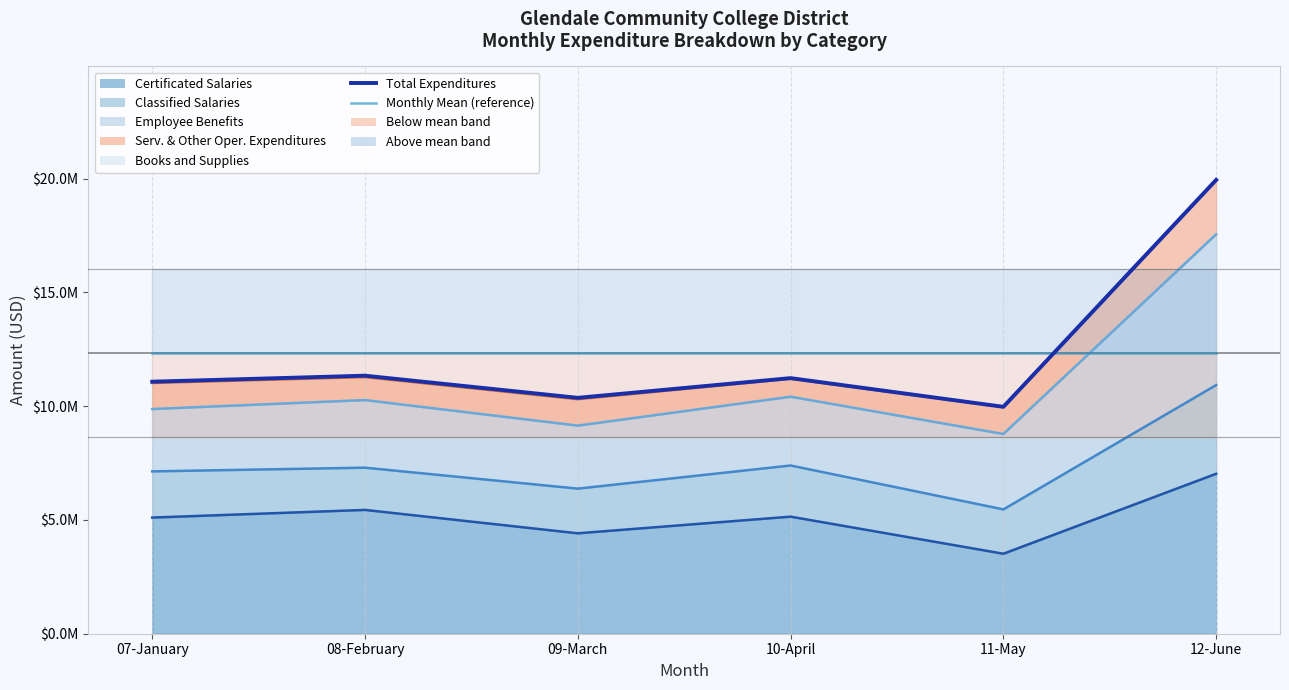

Rank the series by their maximum value, from highest to lowest.

Total Expenditures, Monthly Mean (reference)